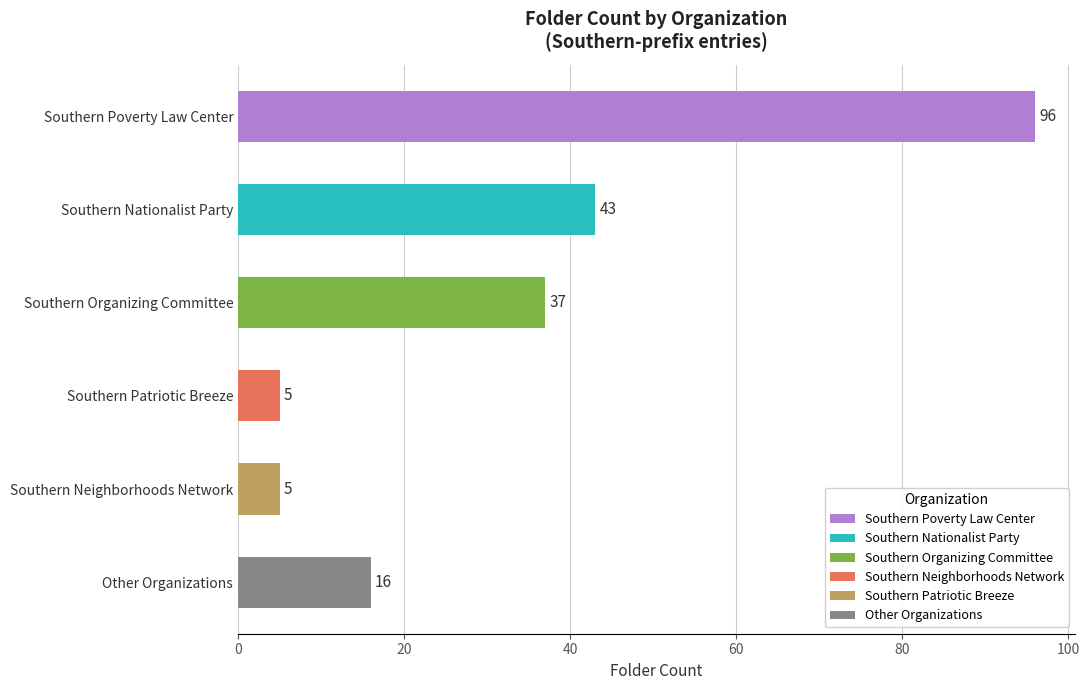

Reading top to bottom, transcribe all the data shown in this chart.

96	43	37	5	5	16